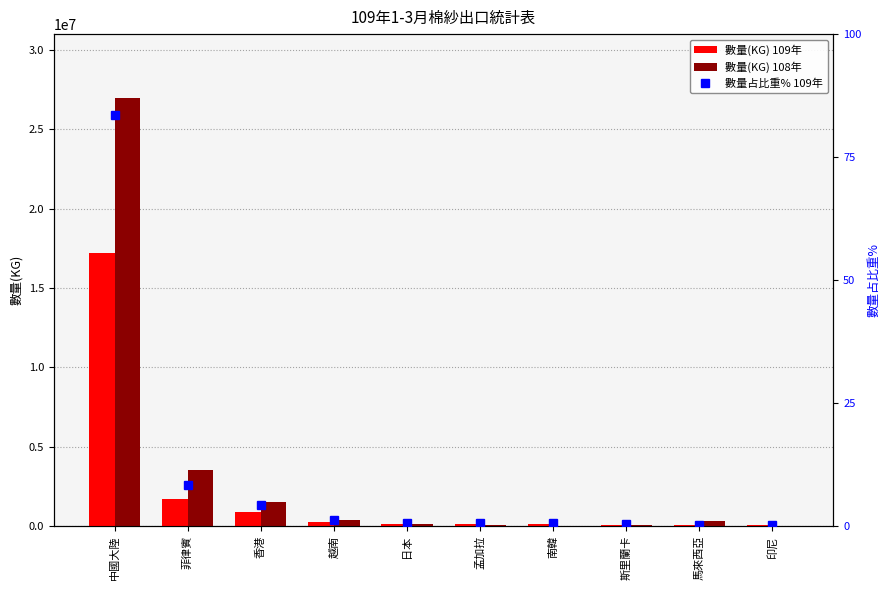

Which series has the widest spread of values?

數量(KG) 108年